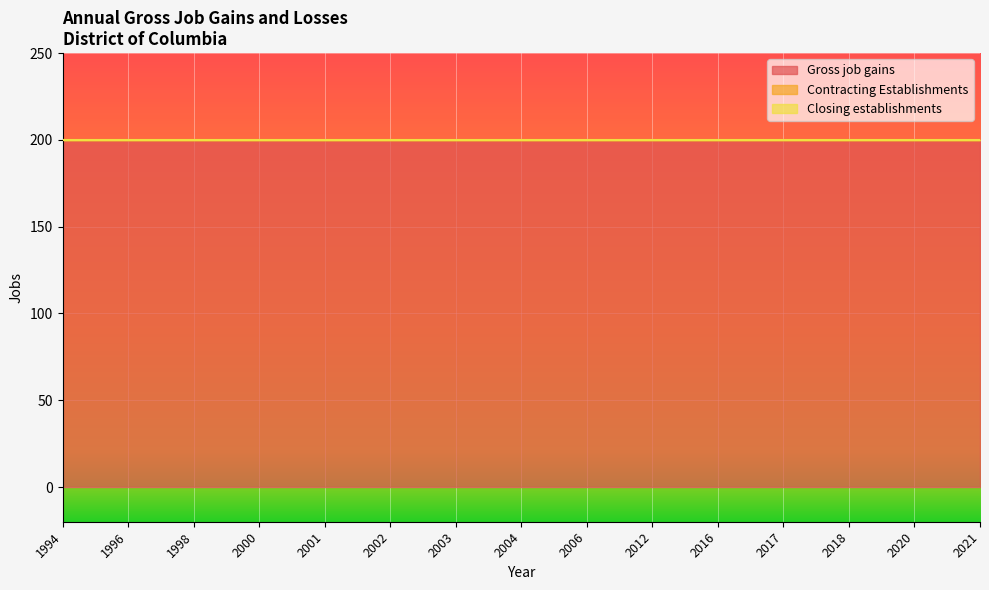

Which series has the largest range (max minus min)?

Gross job gains